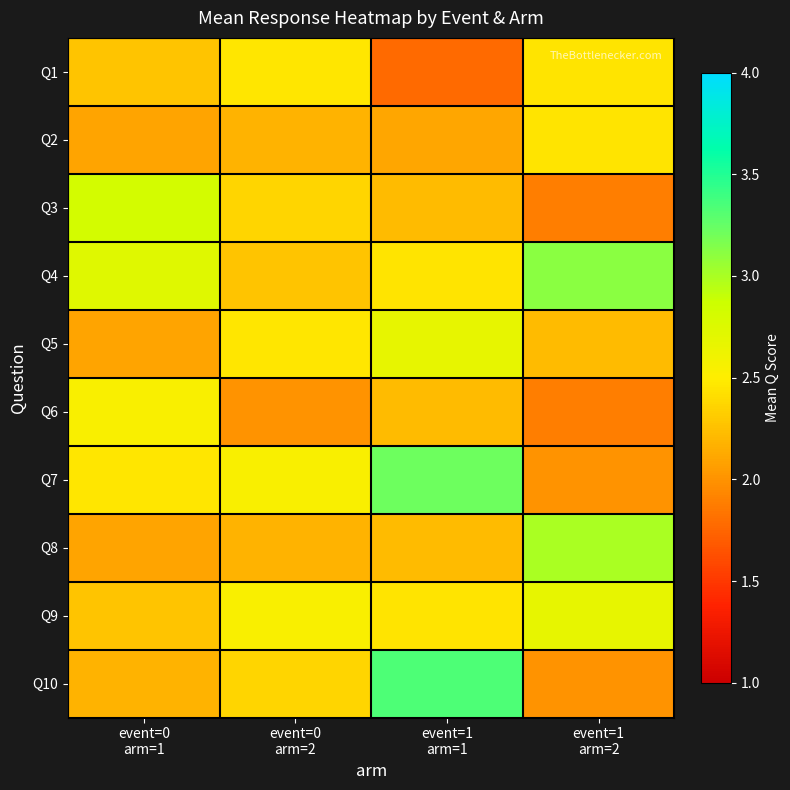

Which series has the largest total across all categories?

Q4